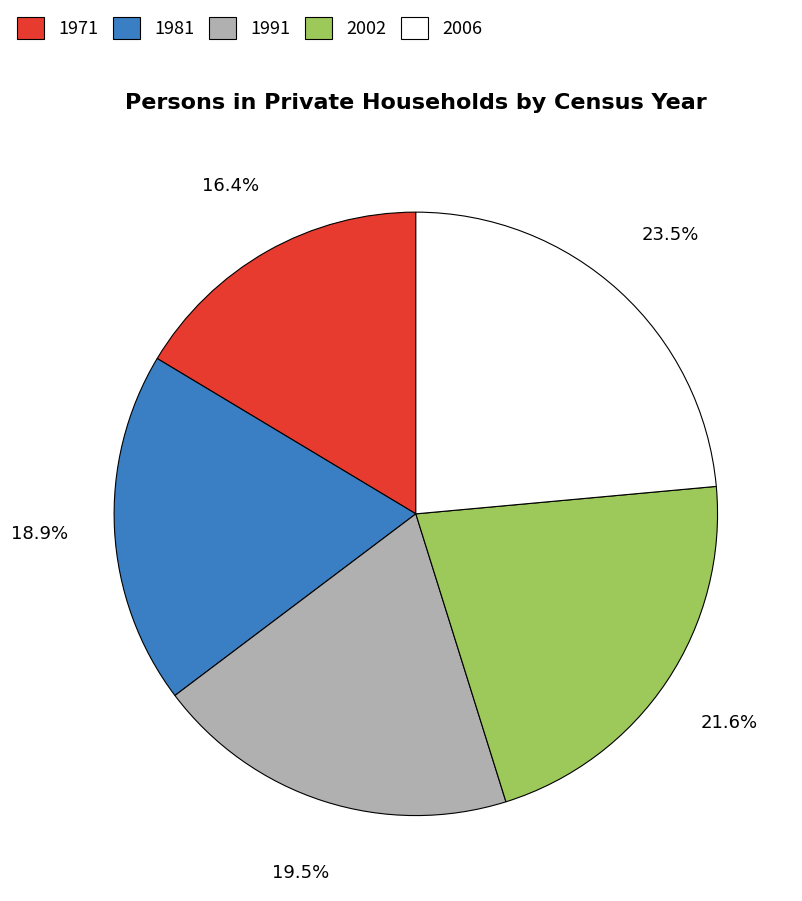

What is the ratio of the value at 1991 to the value at 2006?

0.8